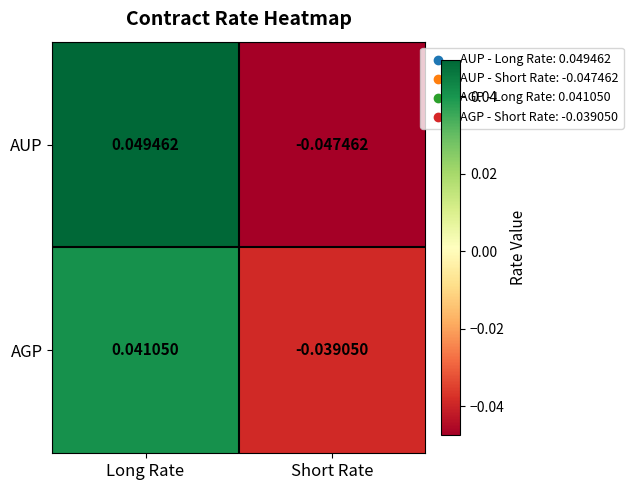

How many values in AGP are below zero?

1